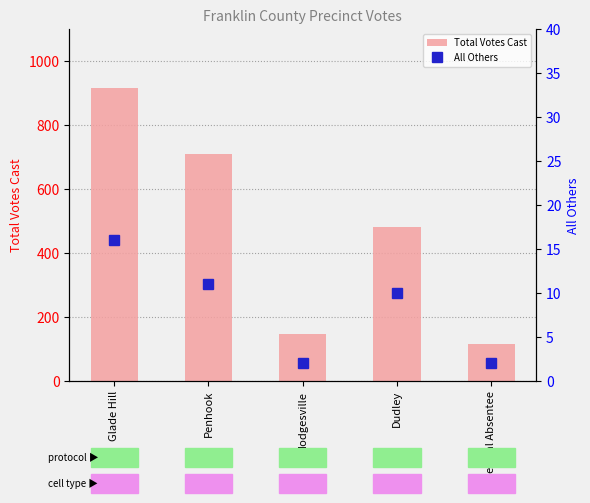

What is the lowest value of the Total Votes Cast series?

116